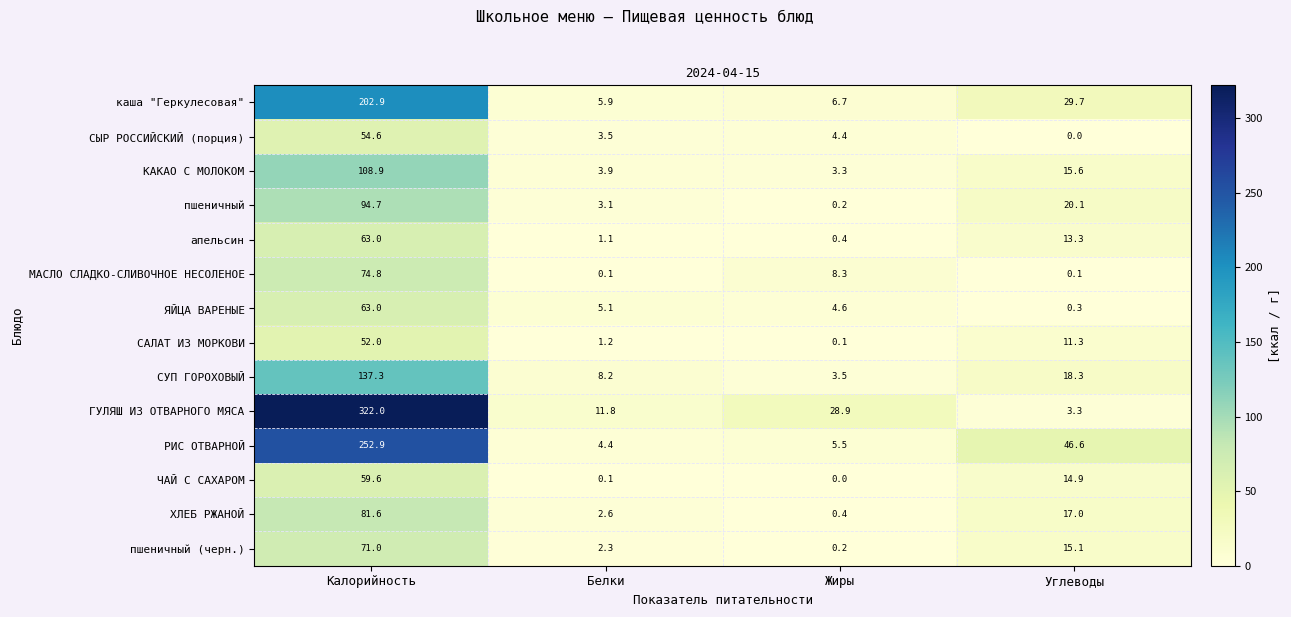

Between Калорийность and Белки, which series saw the biggest shift?

ГУЛЯШ ИЗ ОТВАРНОГО МЯСА